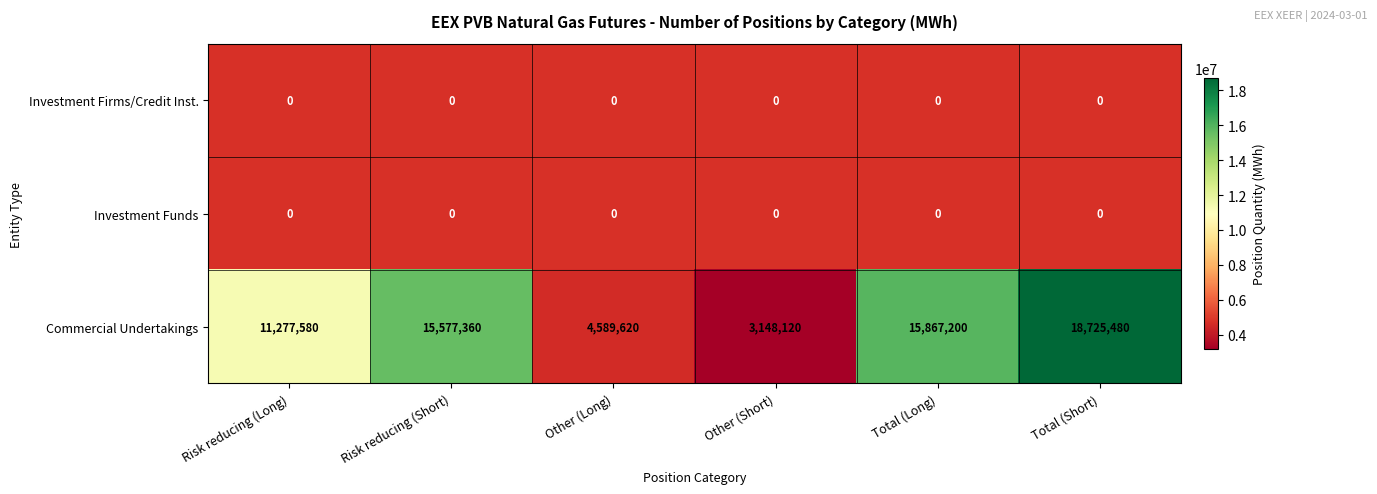

Rank the categories by Commercial Undertakings value from highest to lowest.

Total (Short), Total (Long), Risk reducing (Short), Risk reducing (Long), Other (Long), Other (Short)